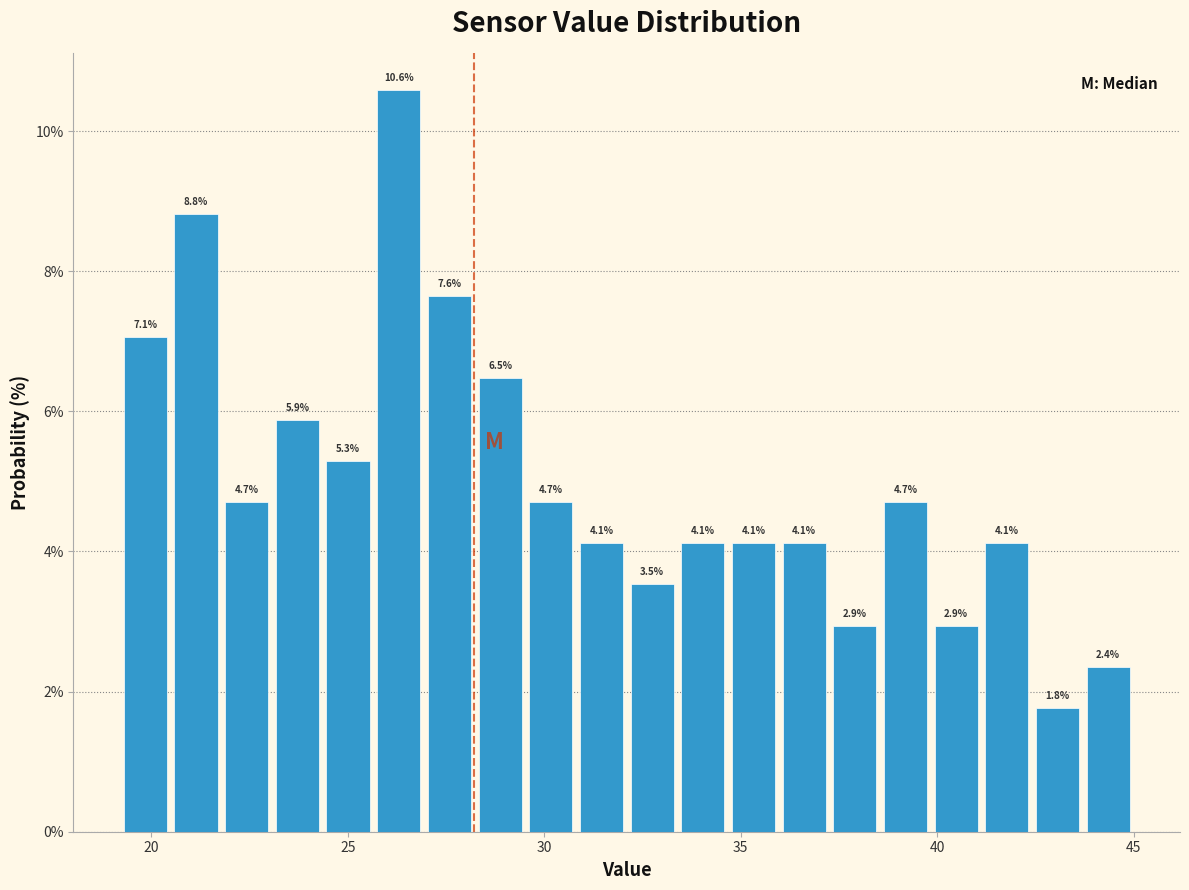

Read against the x-axis, roughly where is the centre of the tallest bar?

26.5